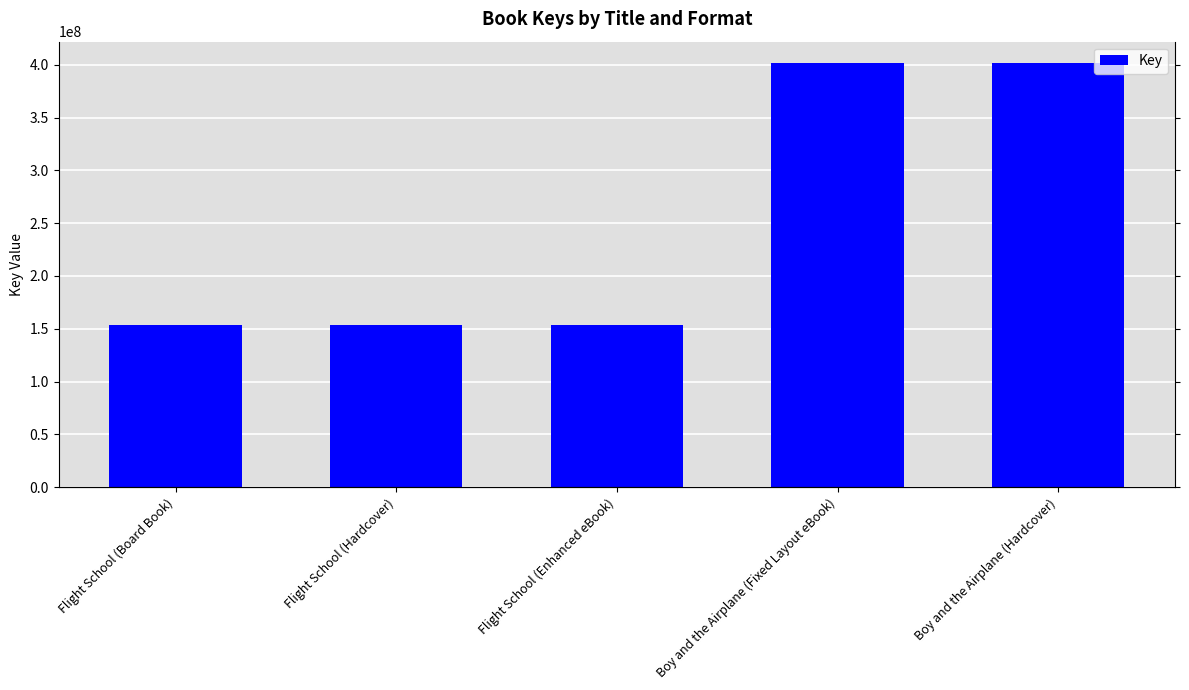

What is the difference between the maximum and second lowest values?

247878450